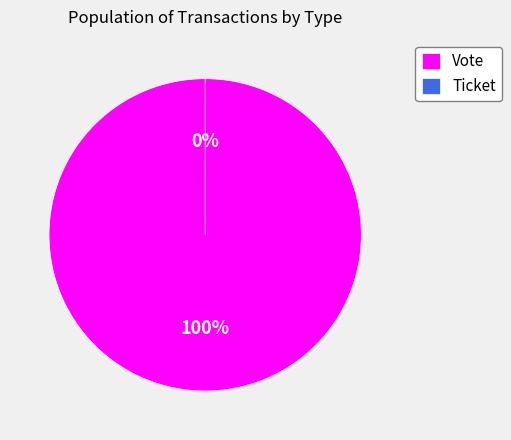

How much of the chart is everything except Ticket?

100.0%